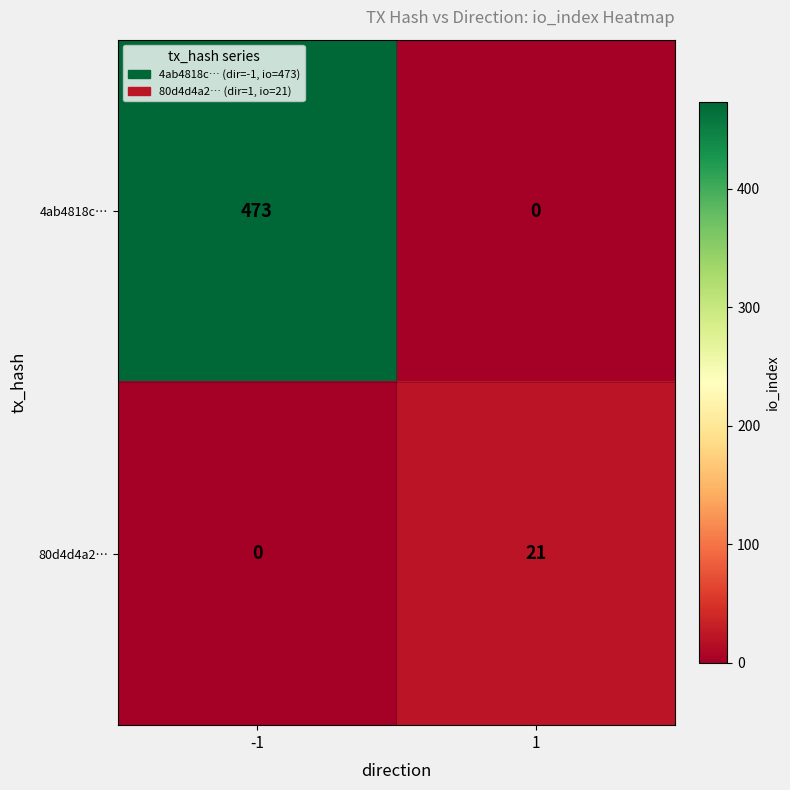

At how many categories does at least one series exceed 26?

1